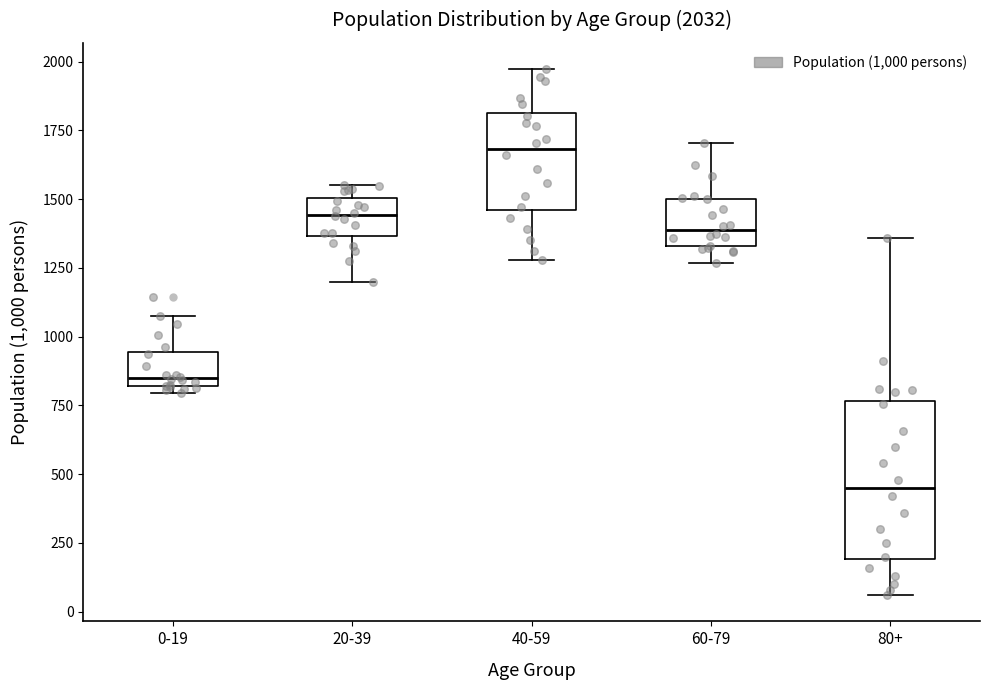

Which box's median line is the lowest?

80+